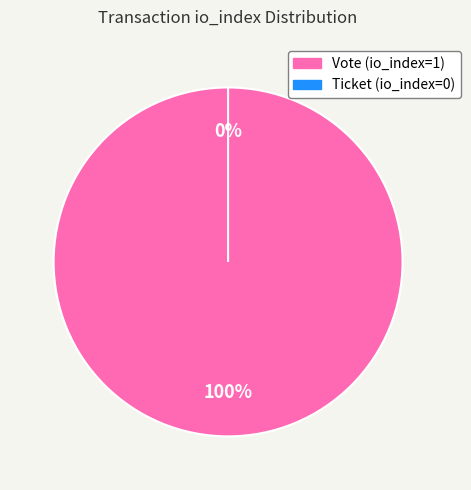

How many segments does this pie chart have?

2